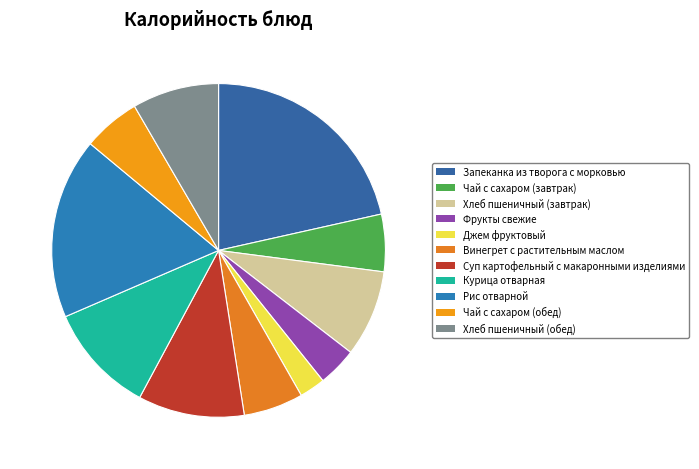

What is the ratio of the value at Суп картофельный с макаронными изделиями to the value at Хлеб пшеничный (обед)?

1.2